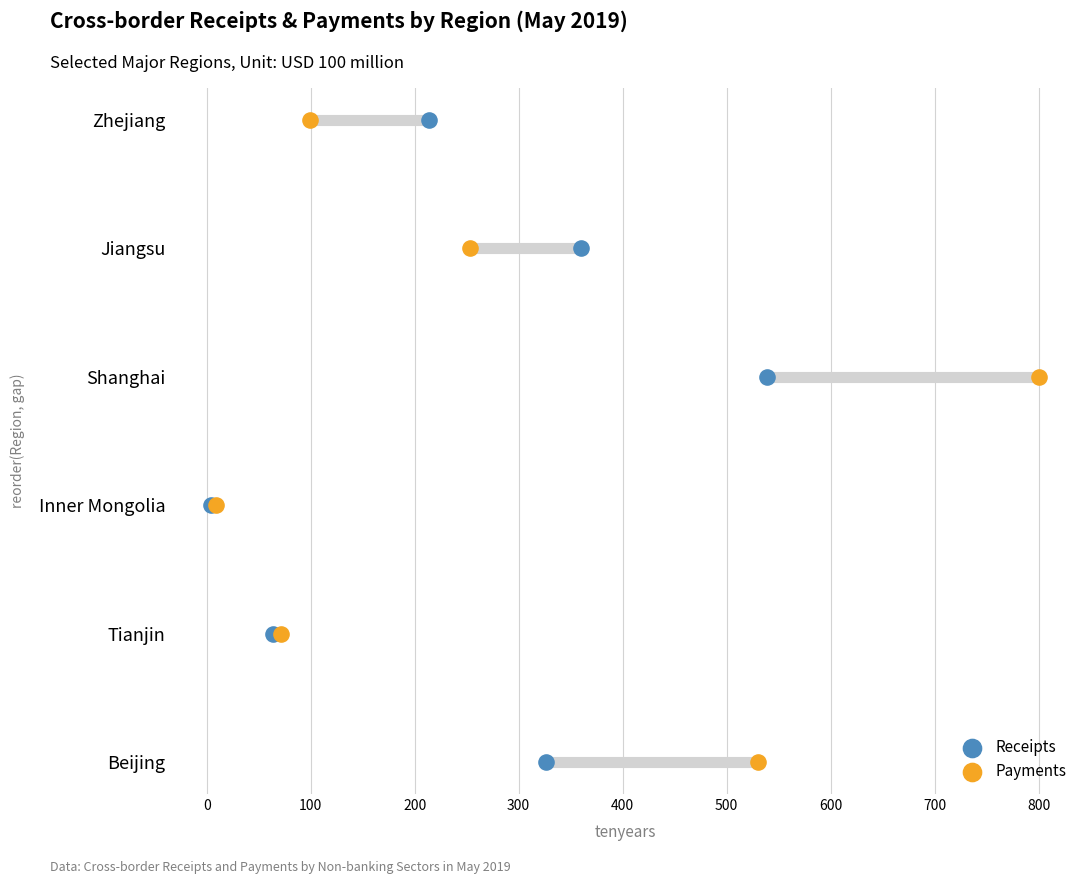

Which series reaches the minimum Y coordinate?

Receipts